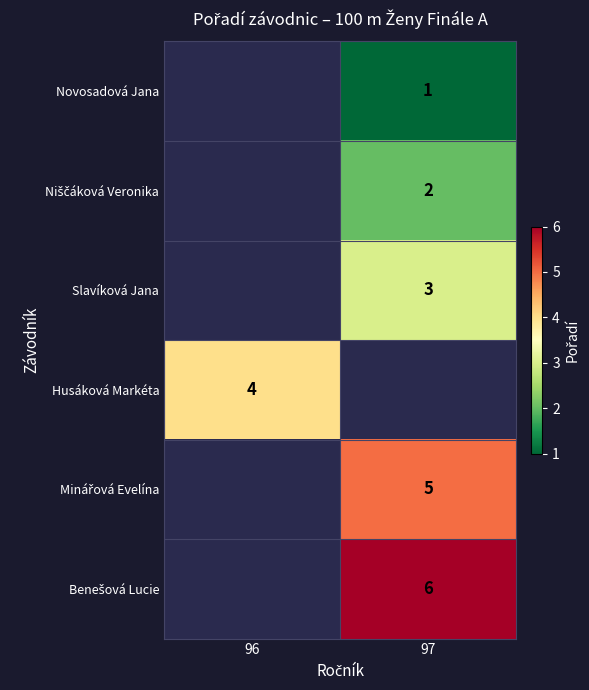

The value of Novosadová Jana at 97 is 1. True or false?

True